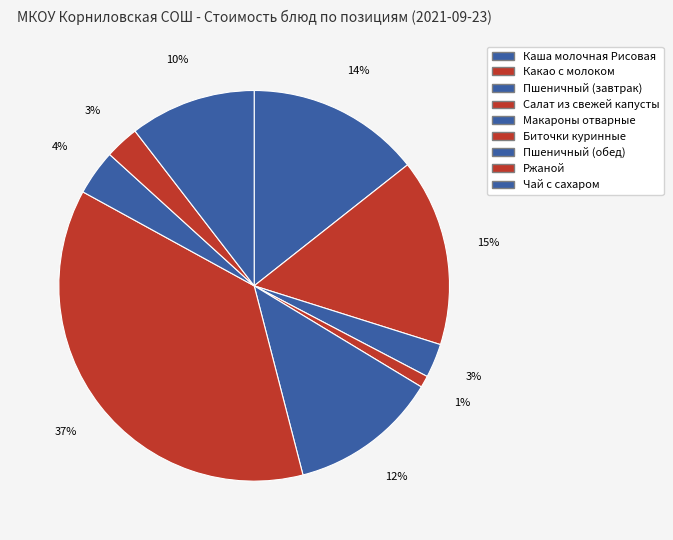

Is the sum of Салат из свежей капусты and Какао с молоком greater than half?

No